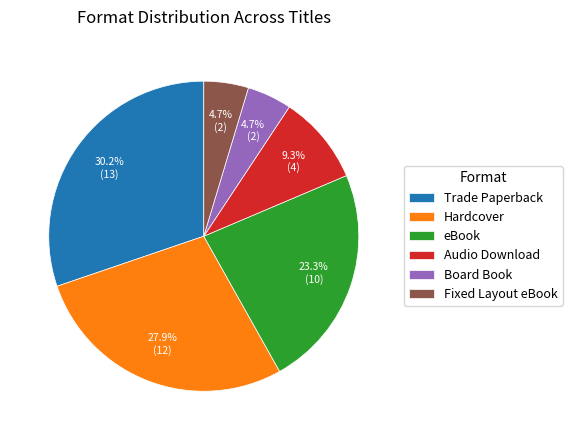

Which category has the biggest portion of the pie?

Trade Paperback